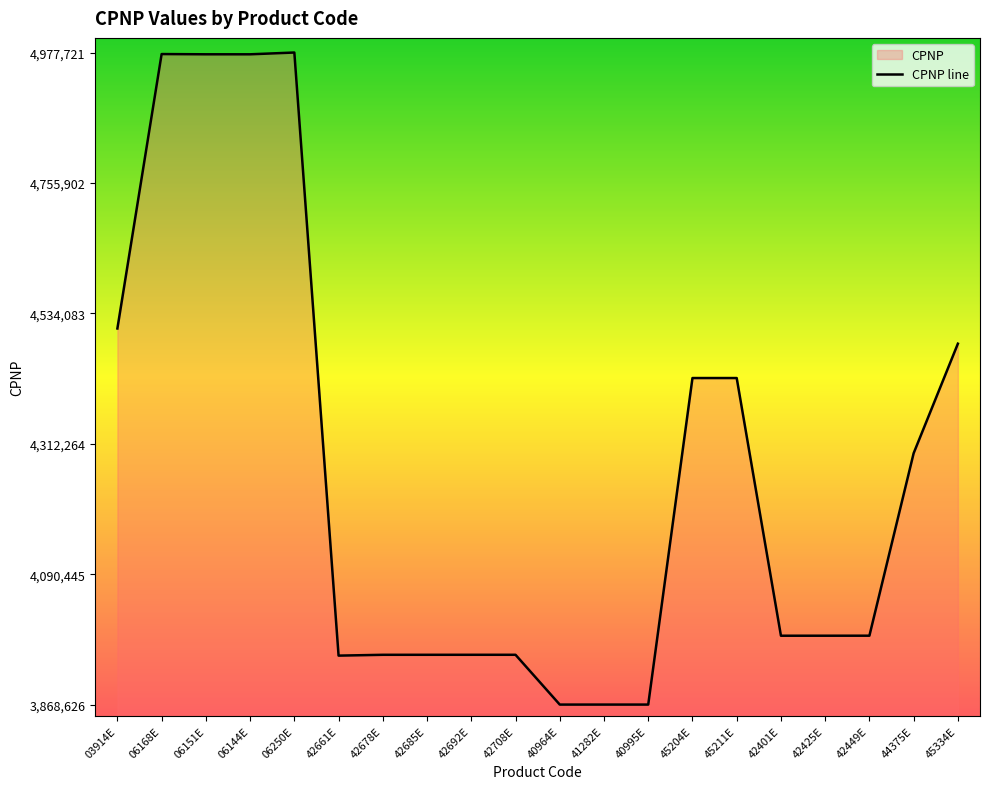

List the labels in order of value, largest first.

06250E, 06168E, 06151E, 06144E, 03914E, 45334E, 45211E, 45204E, 44375E, 42449E, 42425E, 42401E, 42708E, 42692E, 42685E, 42678E, 42661E, 41282E, 40995E, 40964E